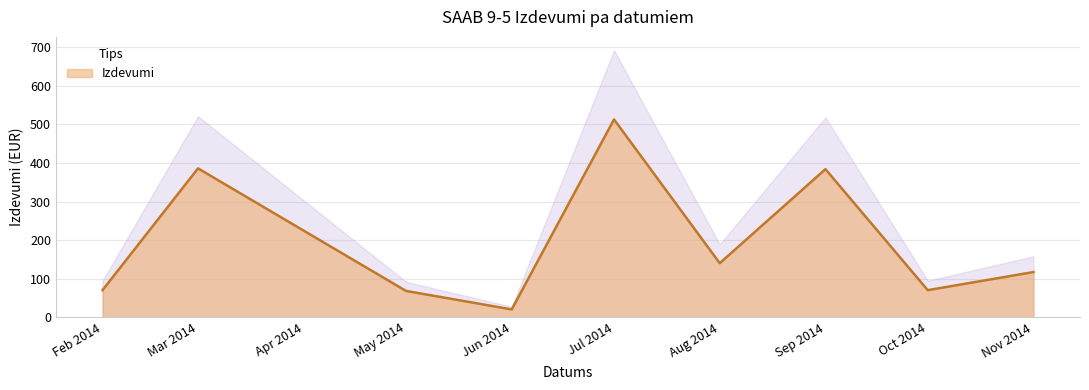

At which category does the data reach its first local peak?

2014-03-25